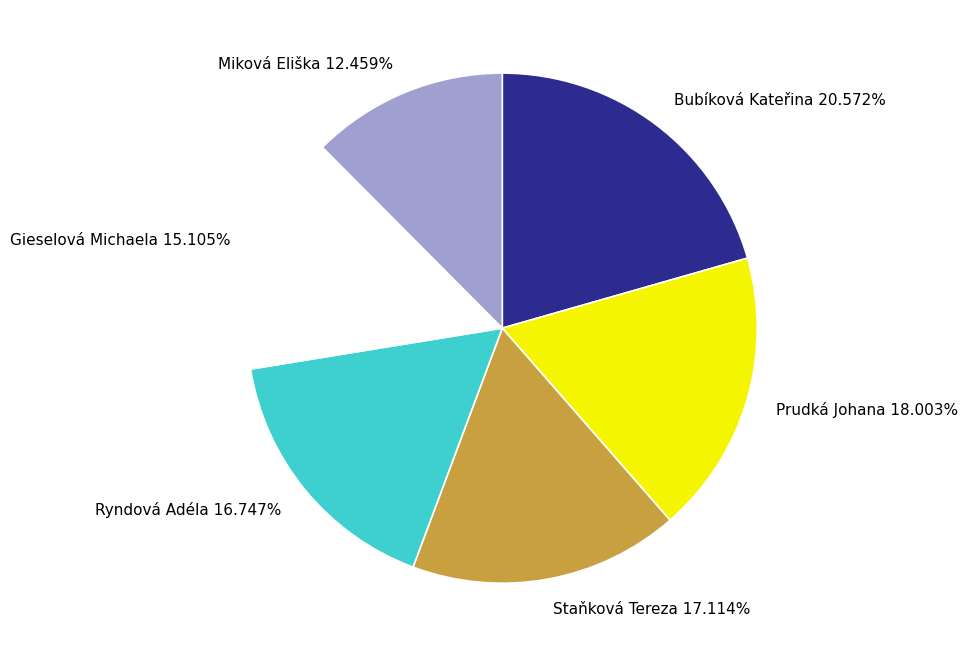

What is the largest slice in the pie chart?

Bubíková Kateřina